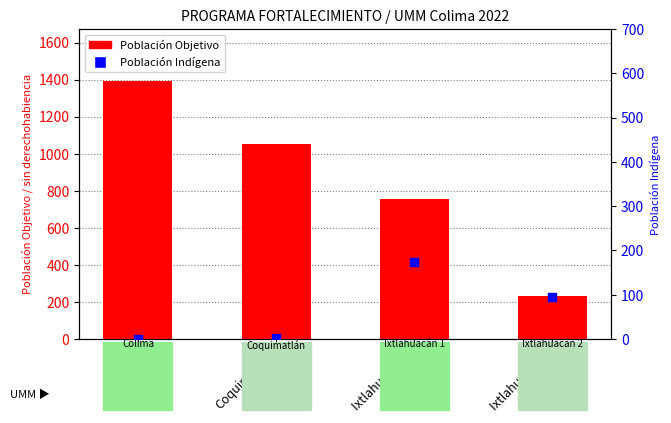

At how many categories does at least one series exceed 815?

2